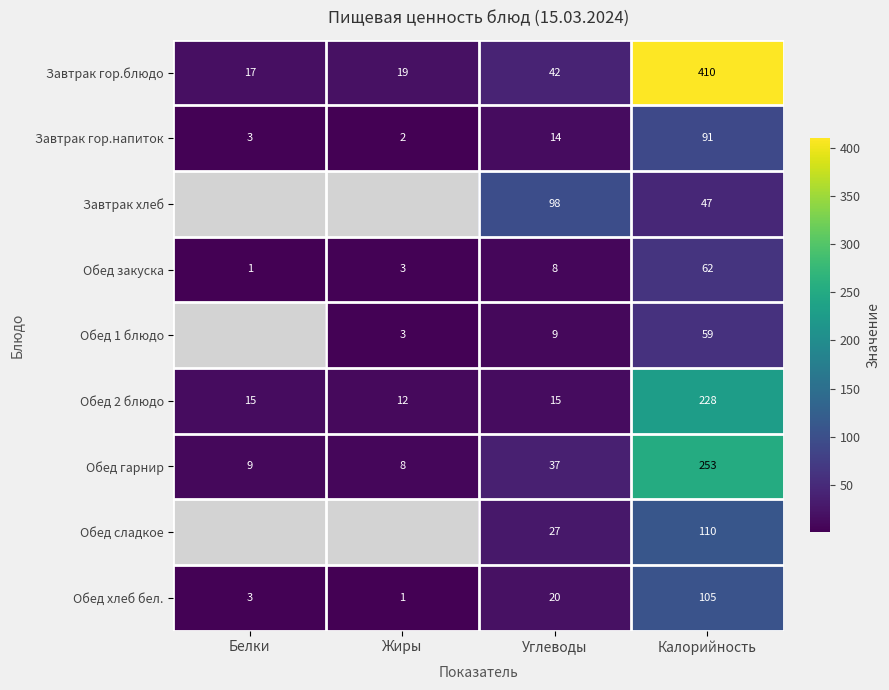

What is the minimum value shown in the chart?

1.0